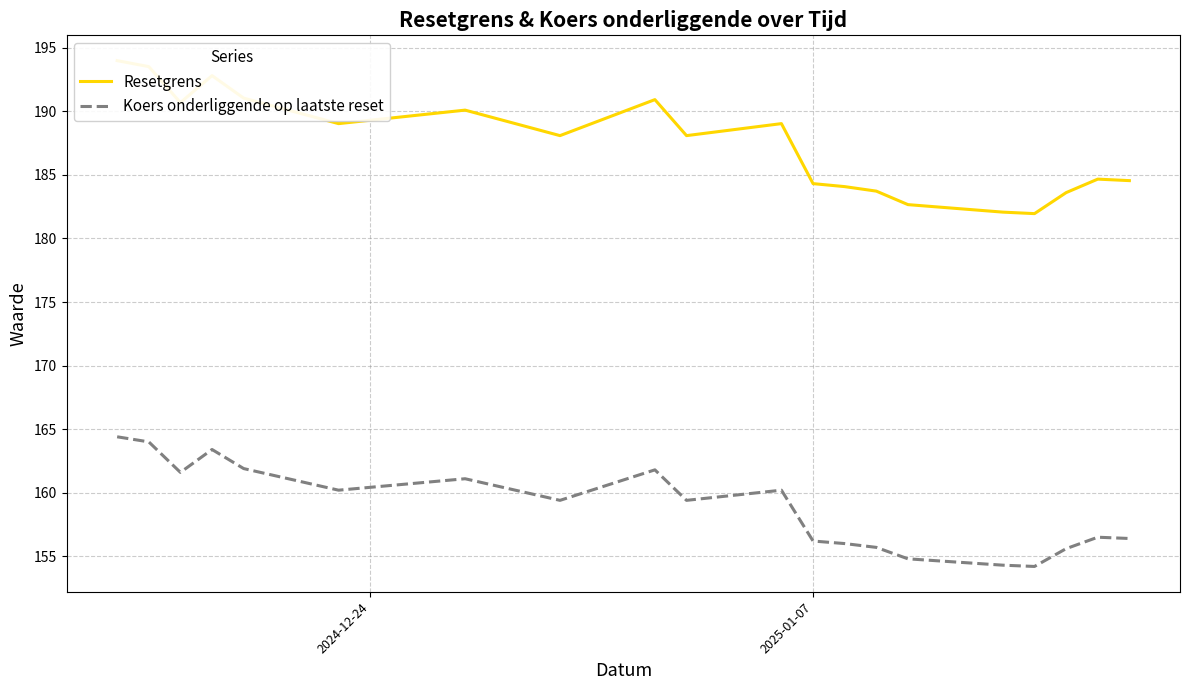

What is the highest value of the Koers onderliggende op laatste reset series?

164.4